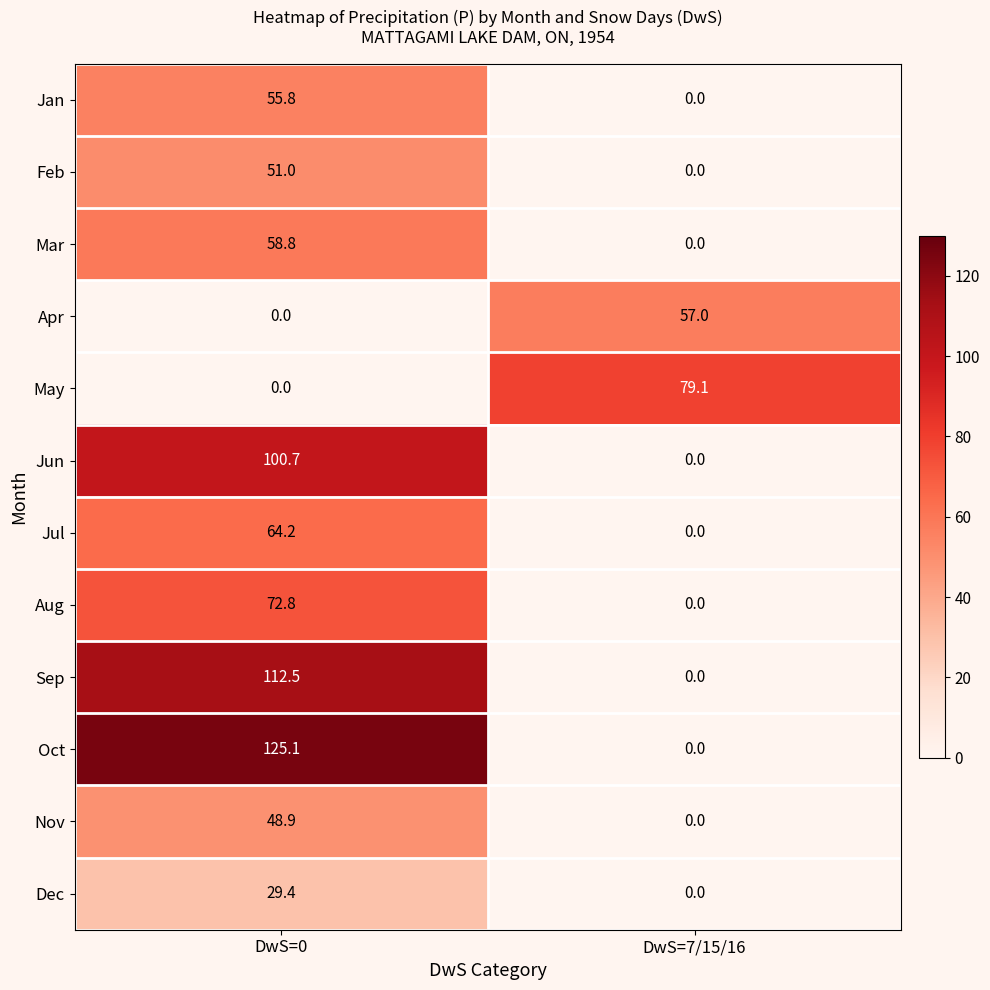

How many data points does each series have?

2